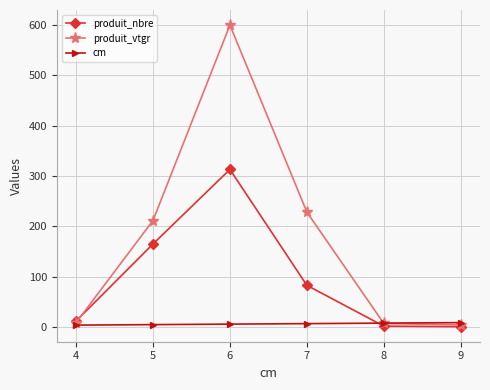

What is the greatest value displayed?

599.4